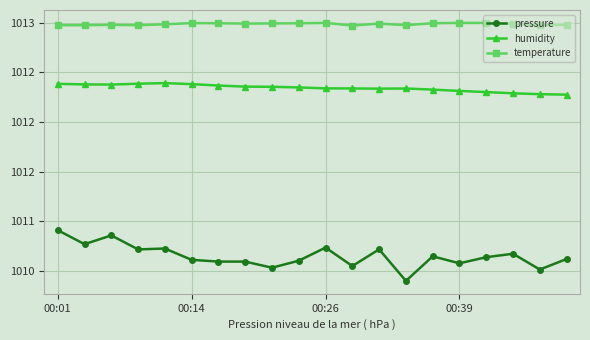

True or false: humidity and temperature intersect in this chart.

False